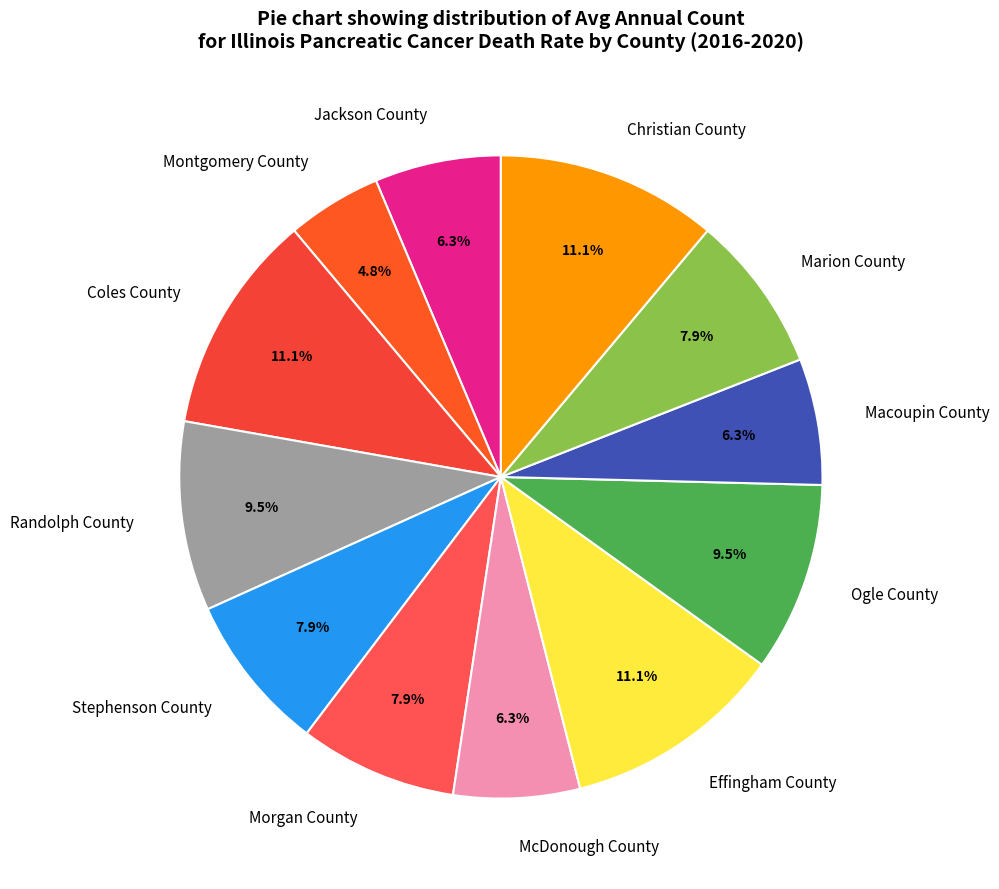

Which category has the smallest portion of the pie?

Montgomery County